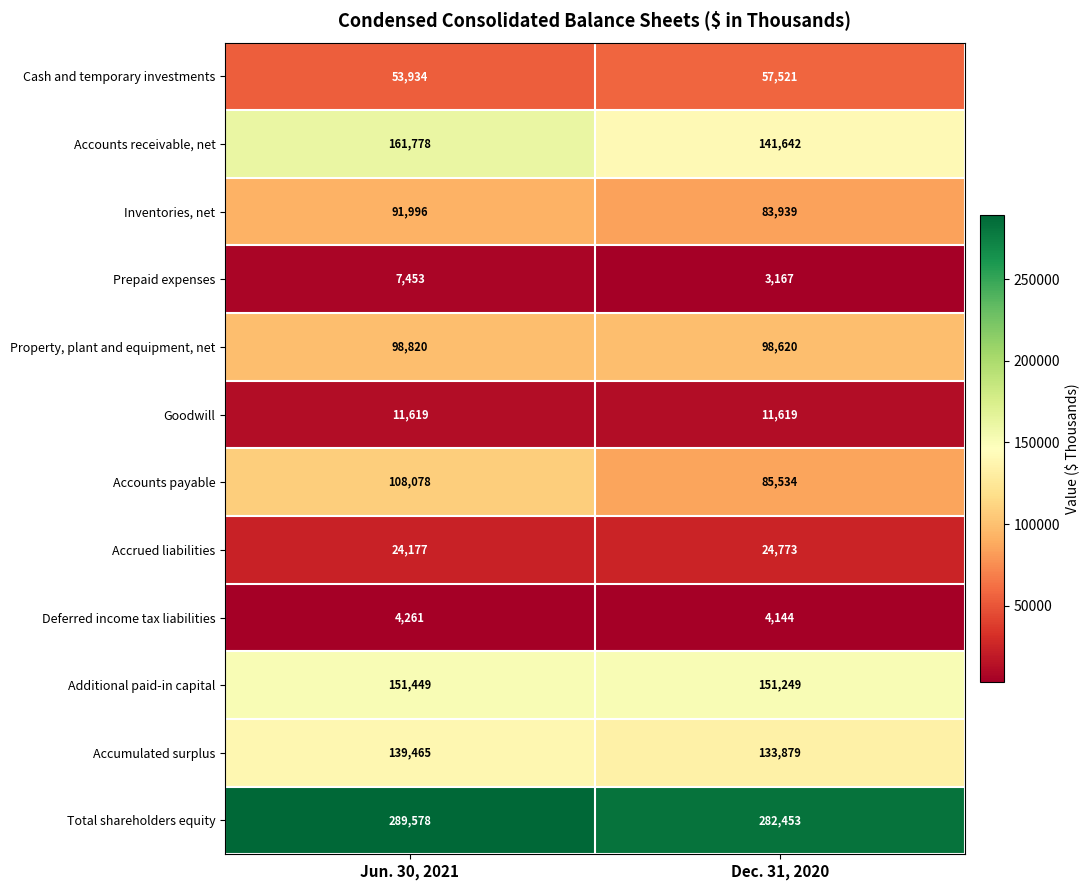

Reading right to left, what are all the values shown in this chart?

Cash and temporary investments: 57521	53934
Accounts receivable, net: 141642	161778
Inventories, net: 83939	91996
Prepaid expenses: 3167	7453
Property, plant and equipment, net: 98620	98820
Goodwill: 11619	11619
Accounts payable: 85534	108078
Accrued liabilities: 24773	24177
Deferred income tax liabilities: 4144	4261
Additional paid-in capital: 151249	151449
Accumulated surplus: 133879	139465
Total shareholders equity: 282453	289578